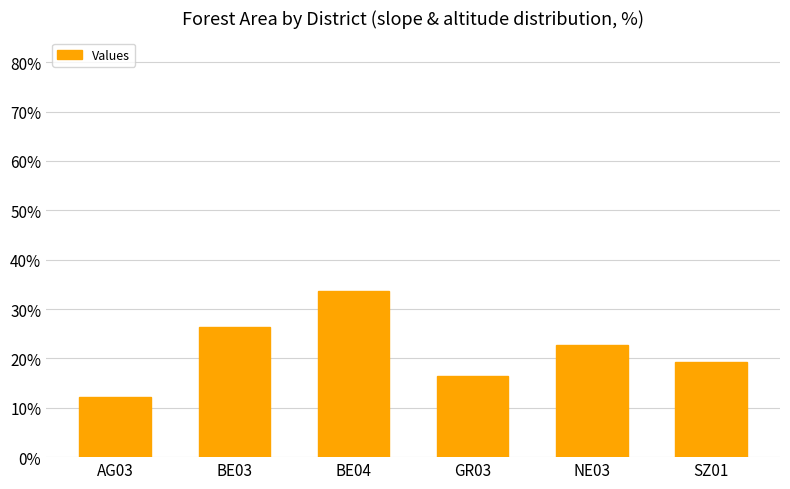

Which has a higher value, BE03 or BE04?

BE04